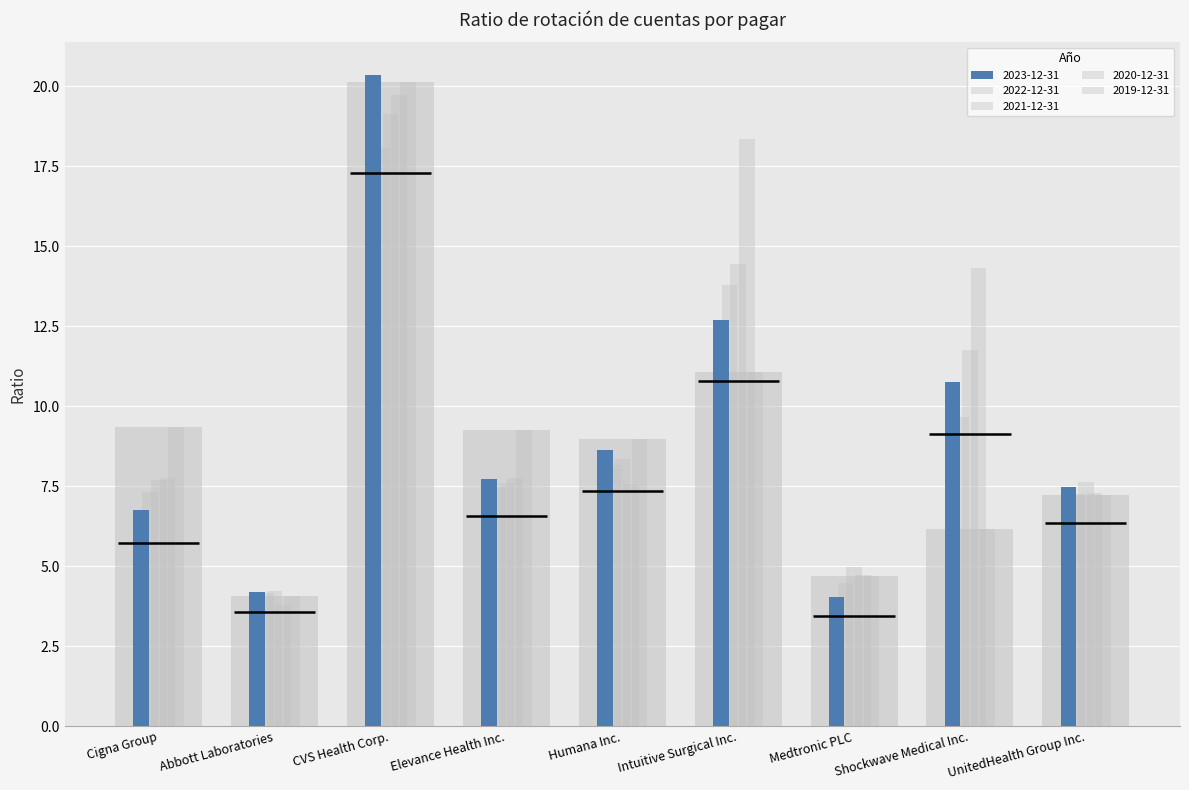

What is the spread (max minus min) of values at Elevance Health Inc.?

1.8